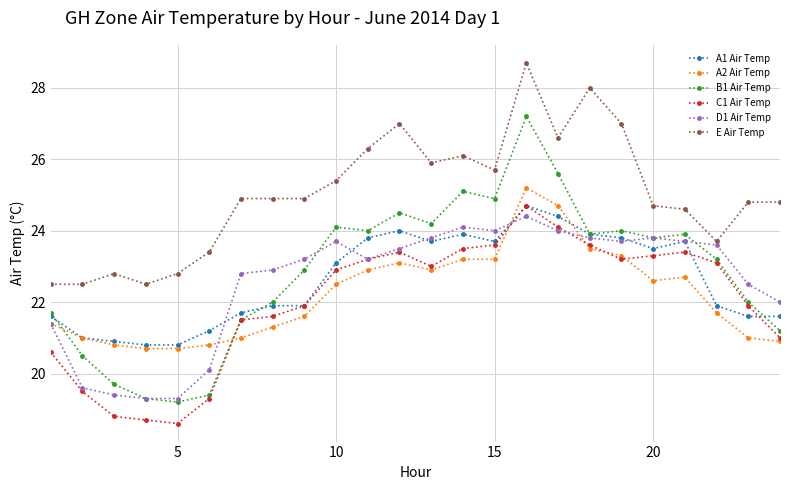

What is the value of the A2 Air Temp point at the 2nd from the left?

21.0